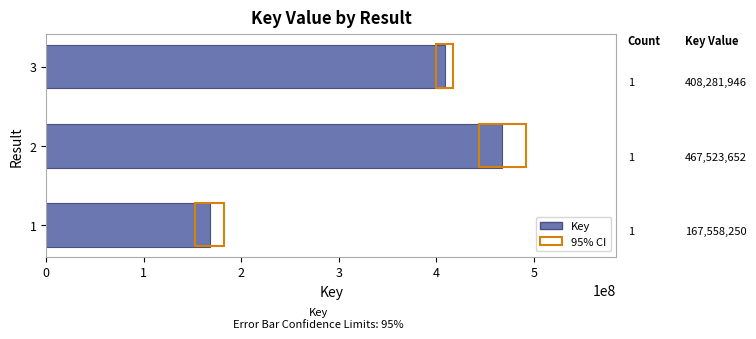

Rank the categories by value from lowest to highest.

1, 3, 2